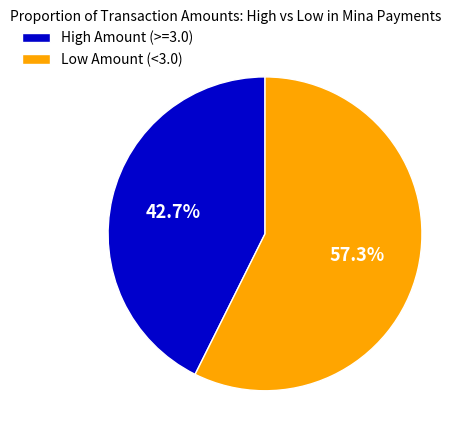

Which category has the biggest portion of the pie?

Low Amount (<3.0)